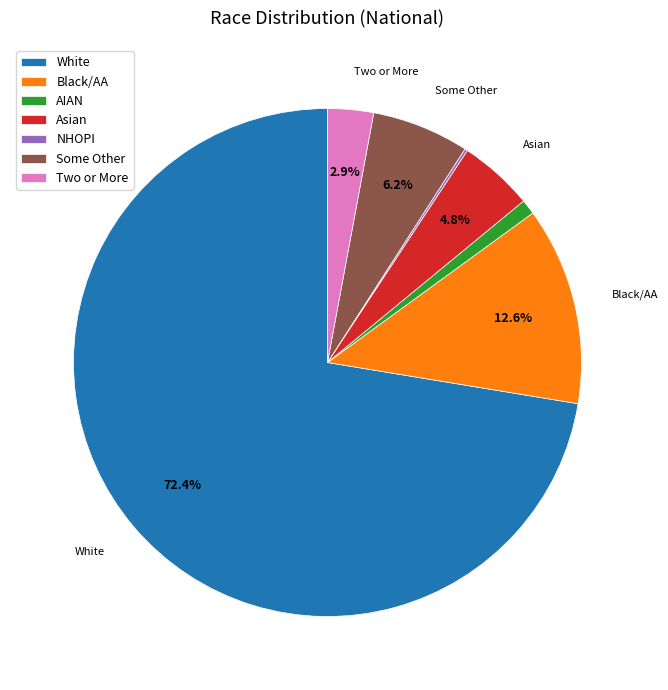

What is the largest slice in the pie chart?

White